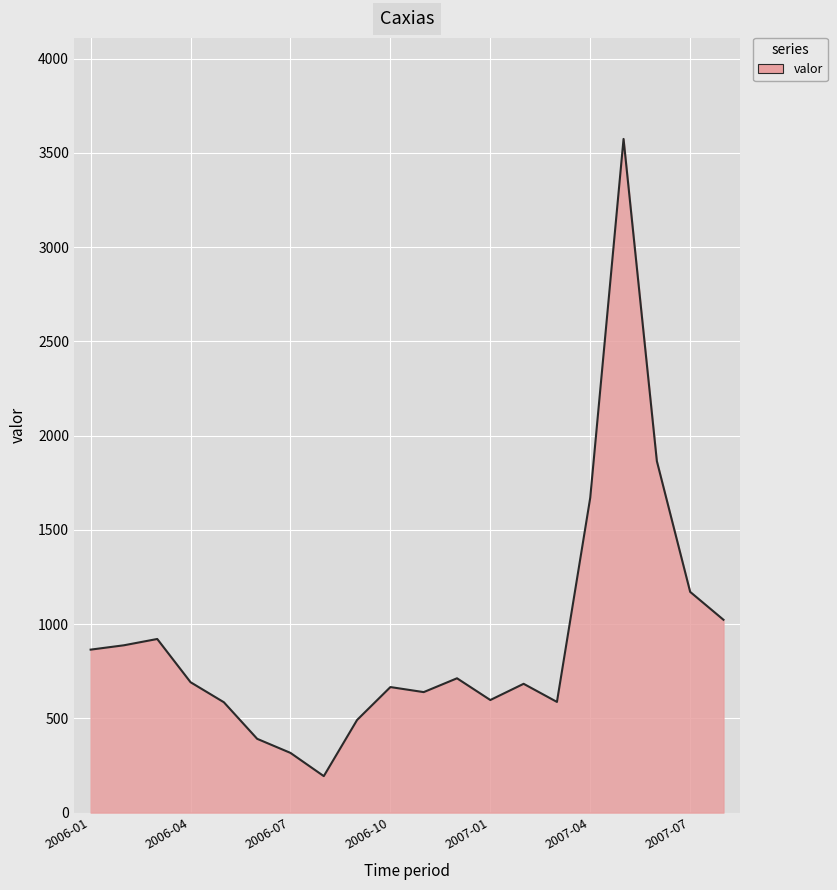

What is the greatest value displayed?

3574.4